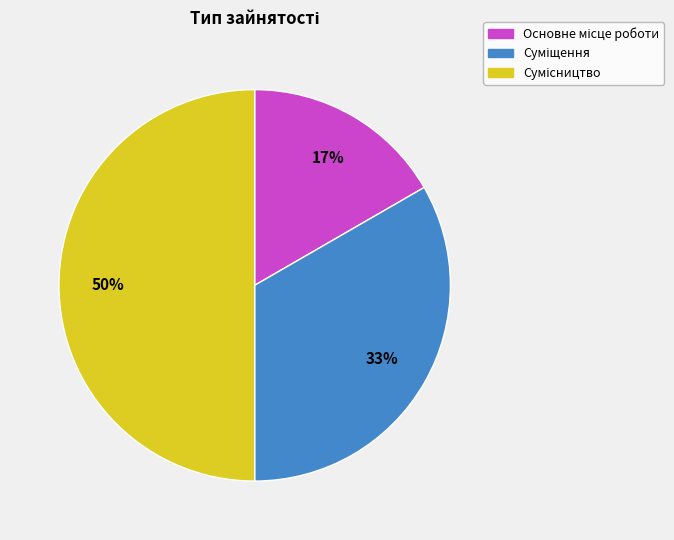

To the nearest percent, what is the difference between the largest and smallest slice percentages?

33%